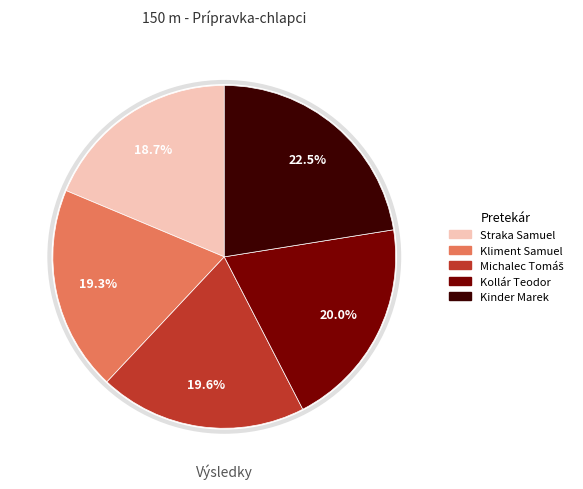

What percentage is NOT represented by Kollár Teodor?

80.0%